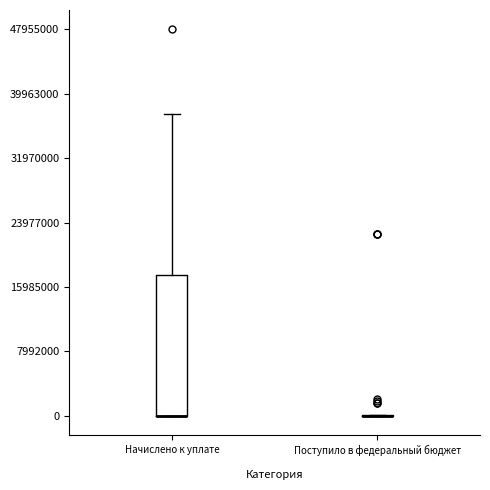

Reading left to right, transcribe this box plot: for each box, give where its median line is, the range the box spans, and where its two whiskers end, as read against the y-axis. The values are not printed on the chart, so give them approximately, as read against the axis.

Начислено к уплате: median 0 (drawn on the box's lower edge), box 0 to 17000000, whiskers 0 to 37000000
Поступило в федеральный бюджет: box collapsed to a line at 0, whiskers 0 to 0